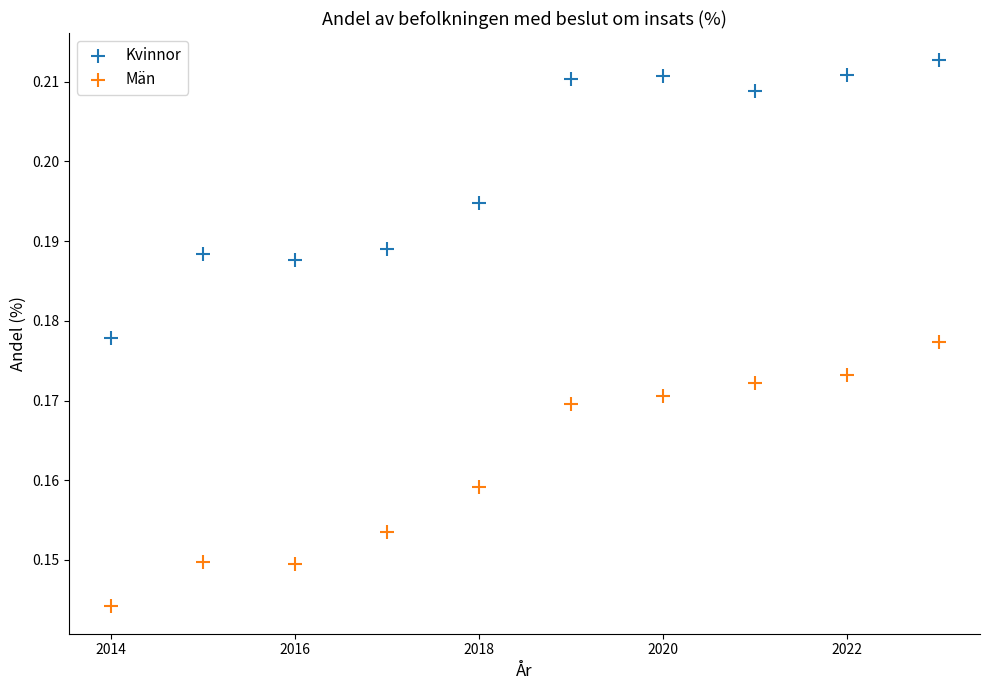

Which series contains the highest Y value?

Kvinnor